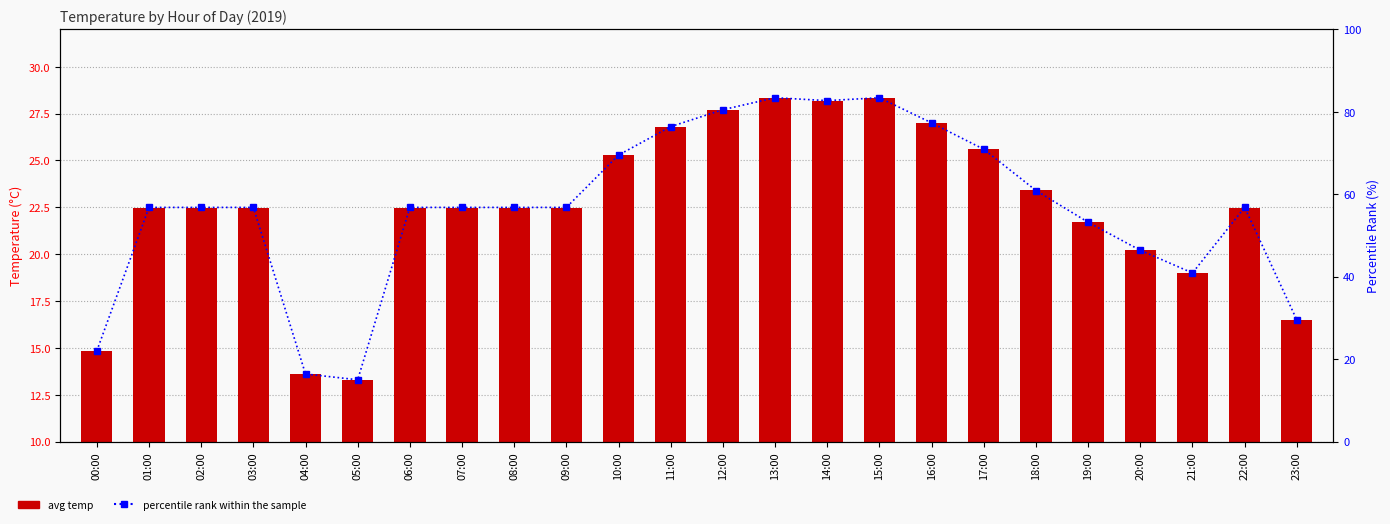

True or false: percentile rank within the sample has a value of 40.9 at 21:00.

True